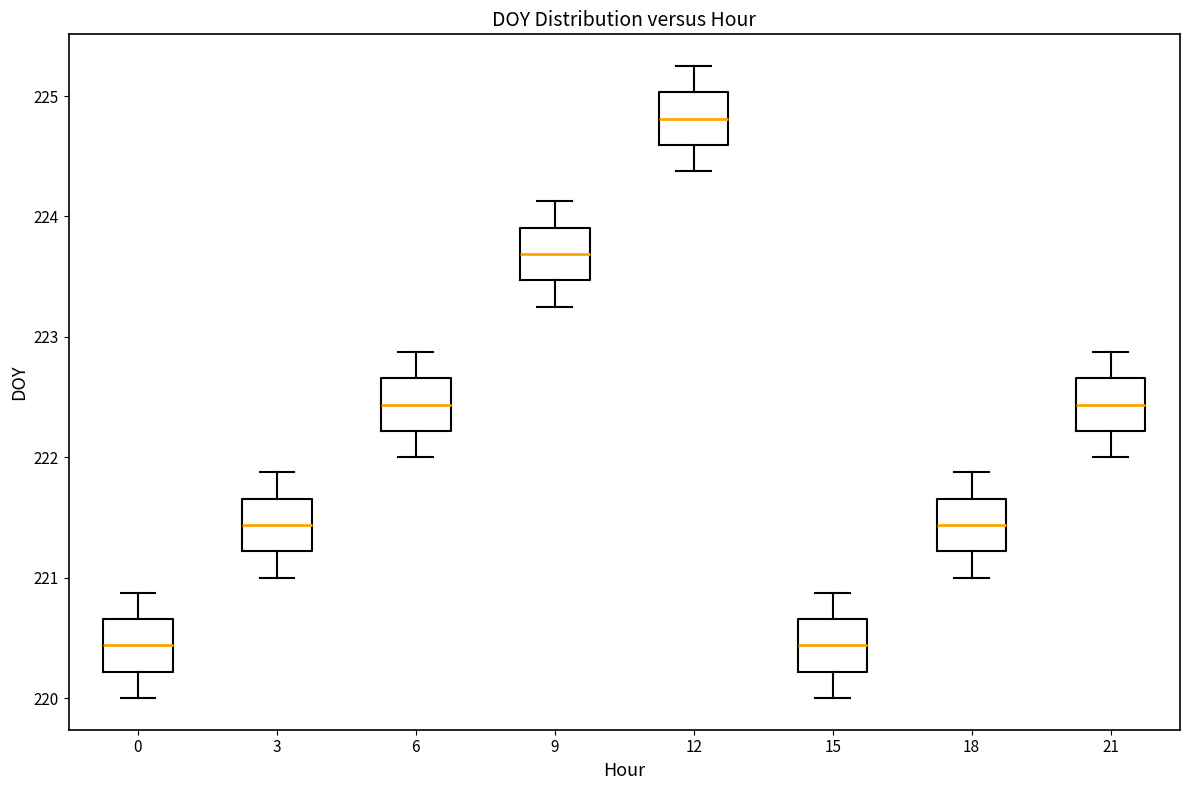

Reading left to right, read every box against the y-axis: the position of its median line, the range the box covers, and the ends of its whiskers. The values are not printed on the chart, so give them approximately, as read against the axis.

0: median 220.4, box 220.2 to 220.7, whiskers 220.0 to 220.9
3: median 221.4, box 221.2 to 221.7, whiskers 221.0 to 221.9
6: median 222.4, box 222.2 to 222.7, whiskers 222.0 to 222.9
9: median 223.7, box 223.5 to 223.9, whiskers 223.3 to 224.1
12: median 224.8, box 224.6 to 225.0, whiskers 224.4 to 225.3
15: median 220.4, box 220.2 to 220.7, whiskers 220.0 to 220.9
18: median 221.4, box 221.2 to 221.7, whiskers 221.0 to 221.9
21: median 222.4, box 222.2 to 222.7, whiskers 222.0 to 222.9